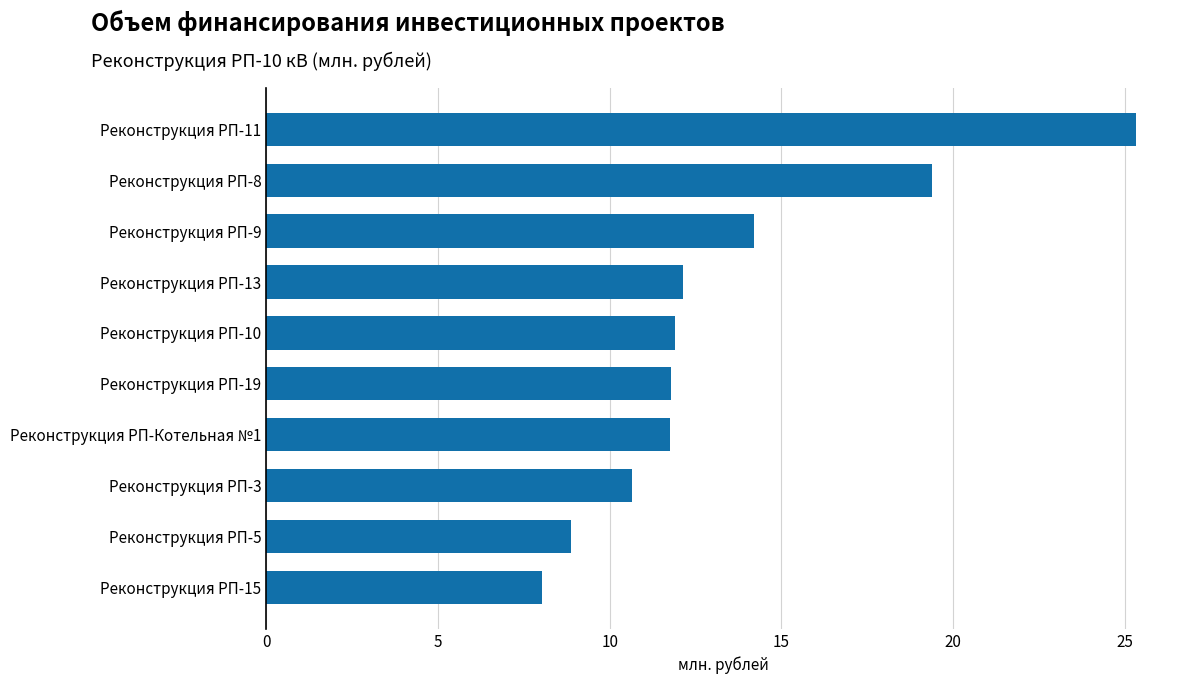

Reading bottom to top, extract all data points from this chart.

8.0	8.9	10.6	11.8	11.8	11.9	12.1	14.2	19.4	25.3